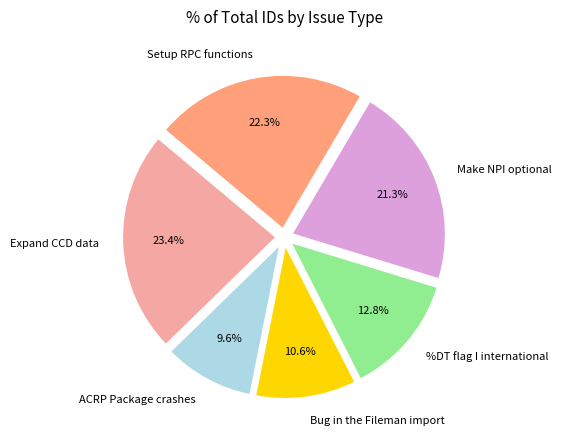

To the nearest percent, what is the difference between the Setup RPC functions and Make NPI optional slice percentages?

1%